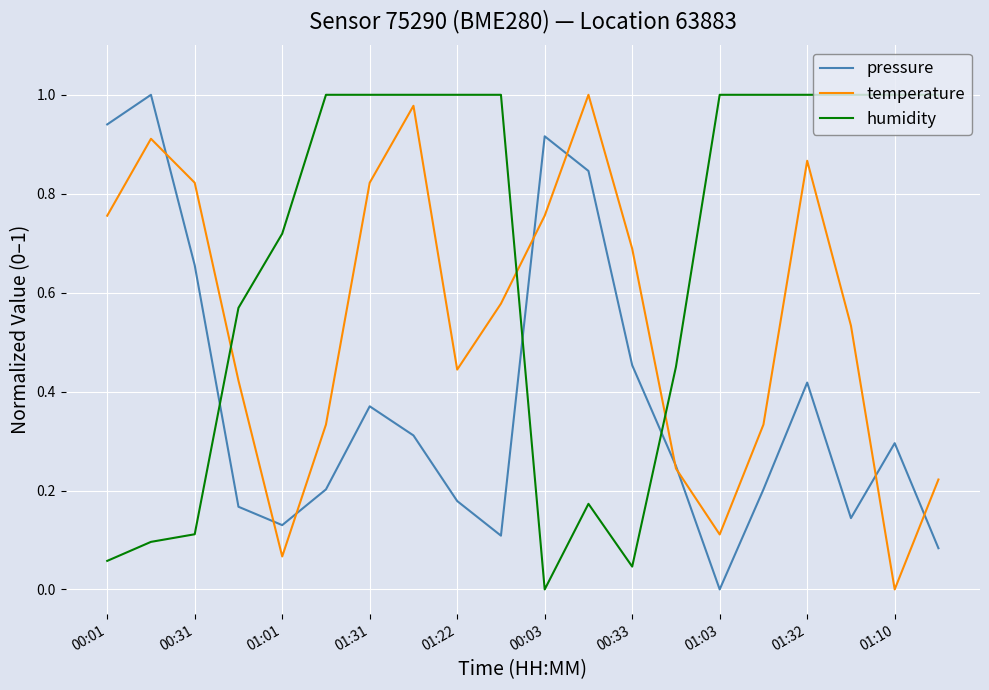

List the series in order of their overall mean, highest first.

humidity, temperature, pressure